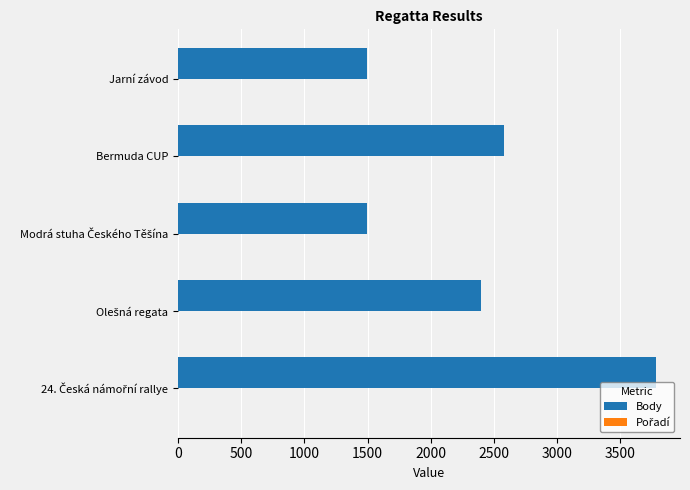

Where is Body nearest to the value 2639?

Bermuda CUP